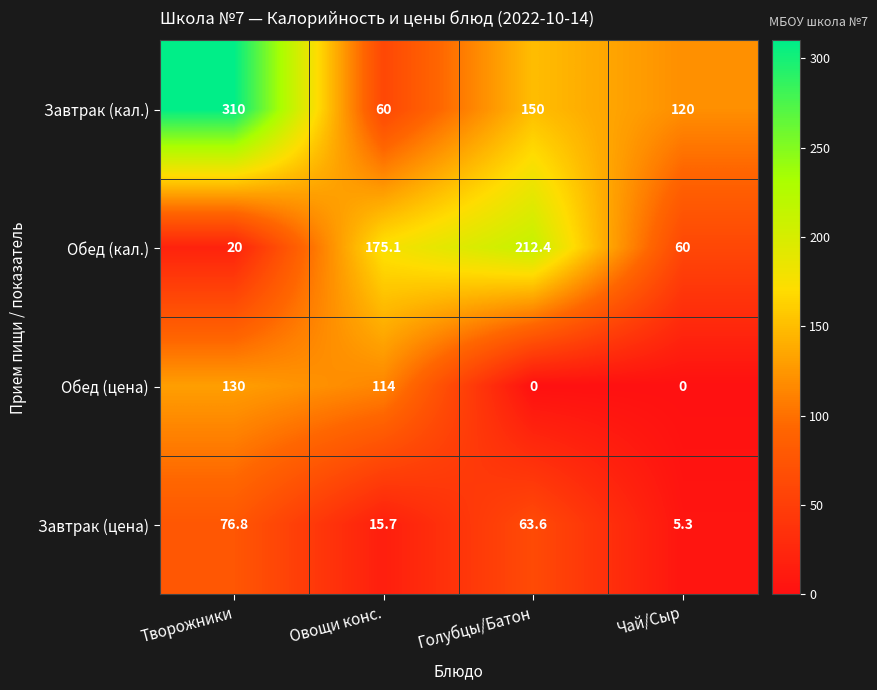

What is the spread (max minus min) of values at Голубцы/Батон?

212.4